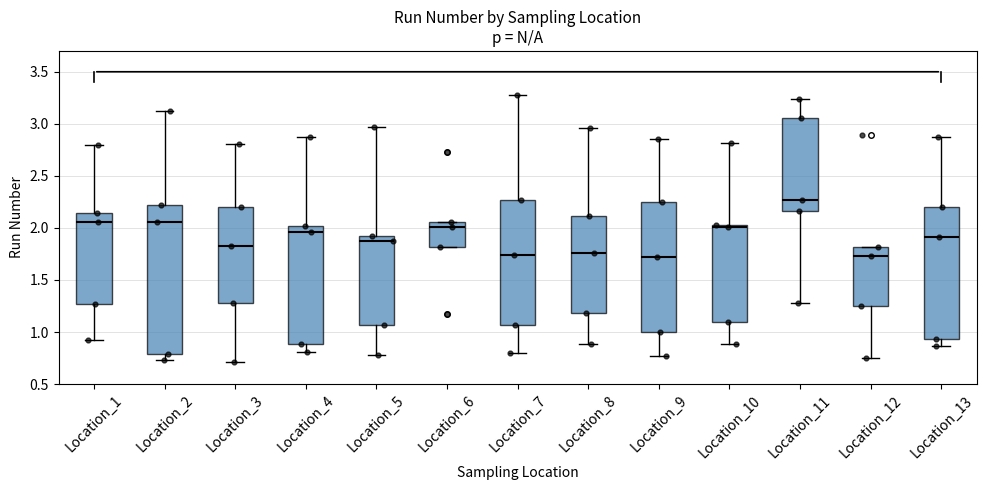

Where is the lower edge of the box for Location_9 on the y-axis? The values are not printed on the chart, so give them approximately, as read against the axis.

1.00